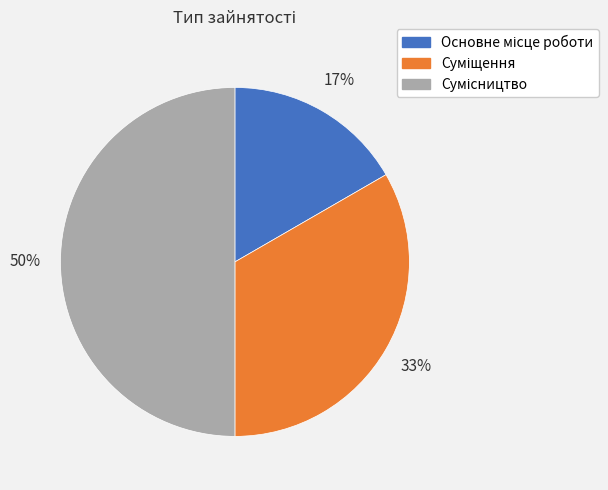

To the nearest percent, what is the difference between the largest and smallest slice percentages?

33%